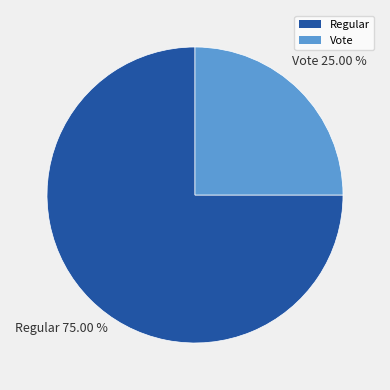

The Regular slice represents 75% of the pie. True or false?

True